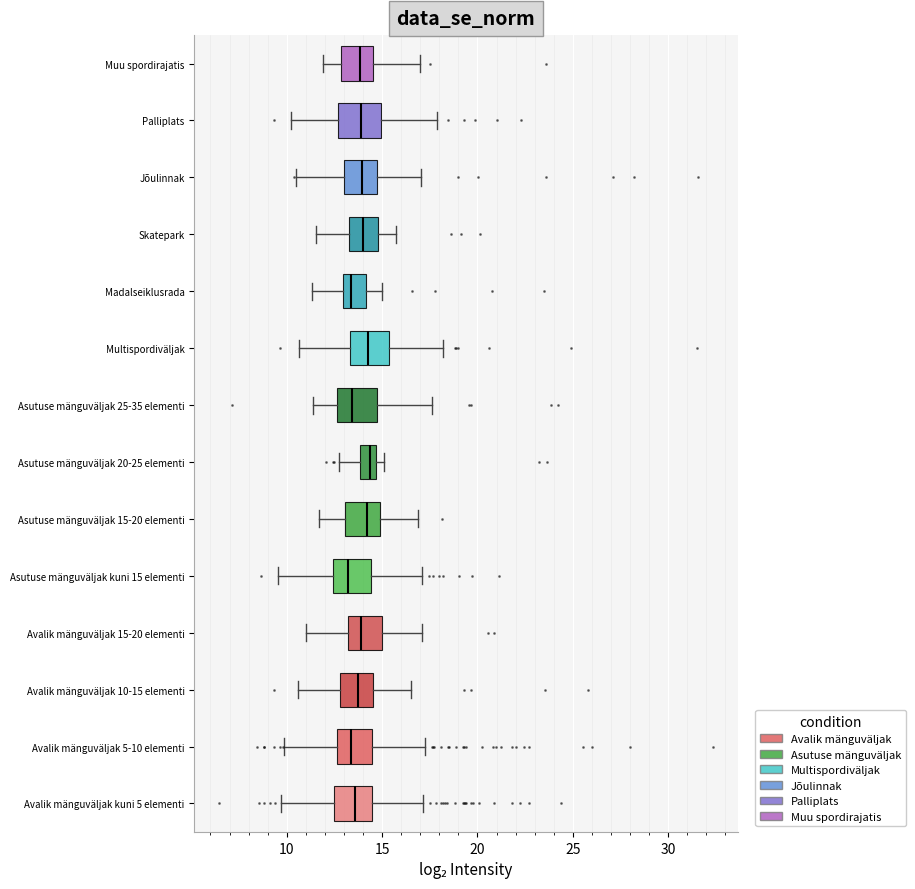

Reading bottom to top, transcribe this box plot: for each box, give where its median line is, the range the box spans, and where its two whiskers end, as read against the x-axis. The values are not printed on the chart, so give them approximately, as read against the axis.

Avalik mänguväljak kuni 5 elementi: median 13.5, box 12.5 to 14.5, whiskers 9.5 to 17.0
Avalik mänguväljak 5-10 elementi: median 13.5, box 12.5 to 14.5, whiskers 10.0 to 17.5
Avalik mänguväljak 10-15 elementi: median 13.5, box 13.0 to 14.5, whiskers 10.5 to 16.5
Avalik mänguväljak 15-20 elementi: median 14.0, box 13.0 to 15.0, whiskers 11.0 to 17.0
Asutuse mänguväljak kuni 15 elementi: median 13.0, box 12.5 to 14.5, whiskers 9.5 to 17.0
Asutuse mänguväljak 15-20 elementi: median 14.0, box 13.0 to 15.0, whiskers 11.5 to 17.0
Asutuse mänguväljak 20-25 elementi: median 14.5 (inside the box), box 14.0 to 14.5, whiskers 12.5 to 15.0
Asutuse mänguväljak 25-35 elementi: median 13.5, box 12.5 to 14.5, whiskers 11.5 to 17.5
Multispordiväljak: median 14.5, box 13.5 to 15.5, whiskers 10.5 to 18.0
Madalseiklusrada: median 13.5, box 13.0 to 14.0, whiskers 11.5 to 15.0
Skatepark: median 14.0, box 13.0 to 15.0, whiskers 11.5 to 15.5
Jõulinnak: median 14.0, box 13.0 to 14.5, whiskers 10.5 to 17.0
Palliplats: median 14.0, box 12.5 to 15.0, whiskers 10.0 to 18.0
Muu spordirajatis: median 14.0, box 13.0 to 14.5, whiskers 12.0 to 17.0